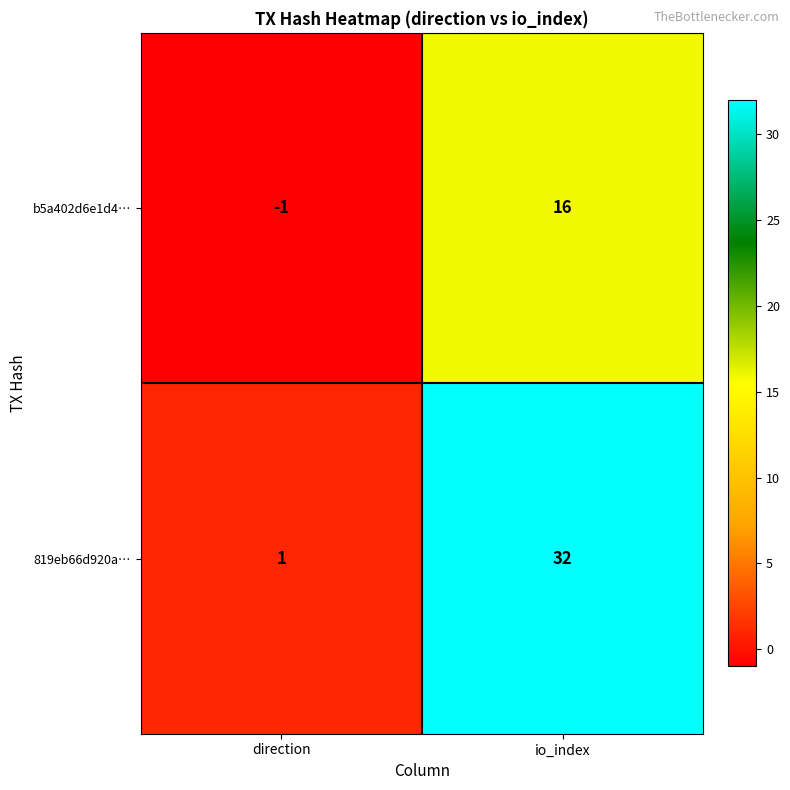

The value of 819eb66d920a… at direction is 1. True or false?

True